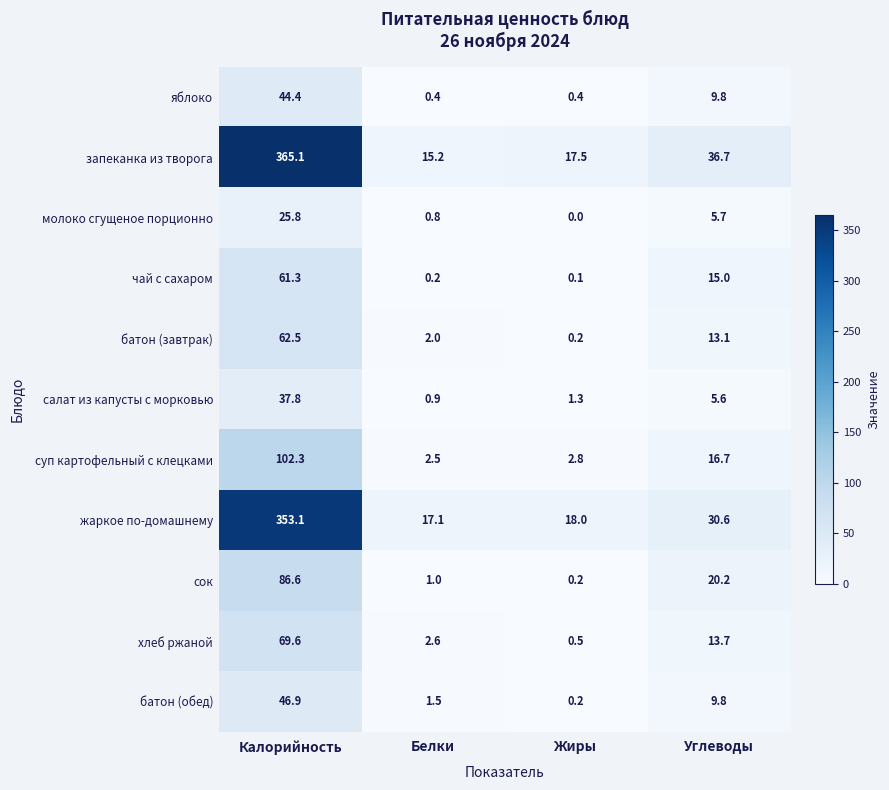

Is it true that запеканка из творога equals 365.1 at Калорийность?

True